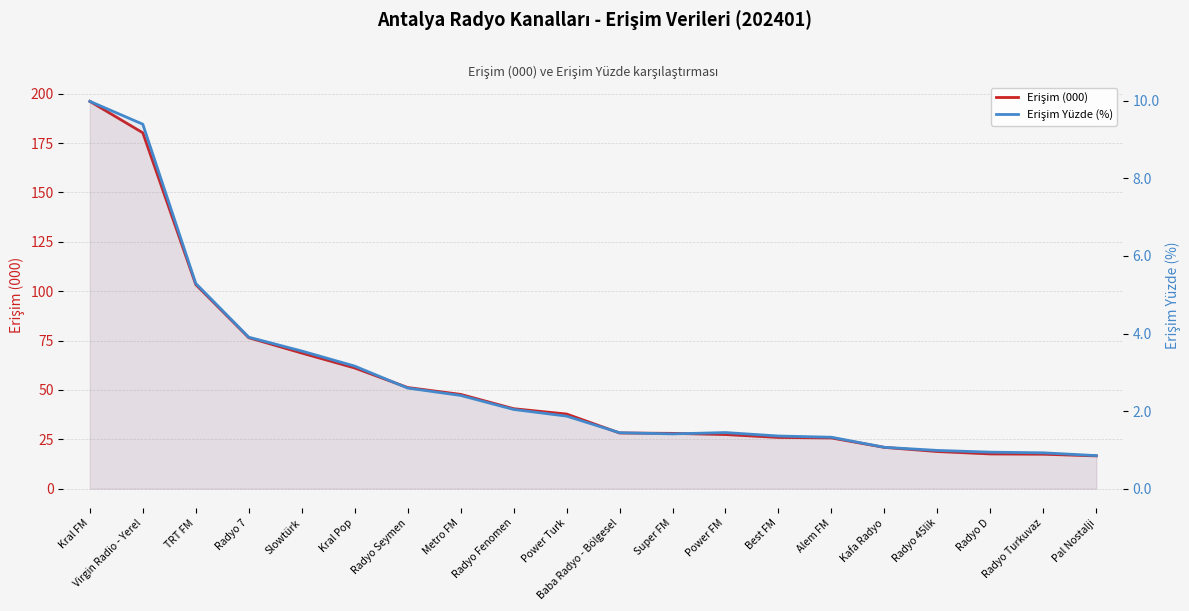

What is the value of the Erişim (000) point at the 19th from the left?

17.4